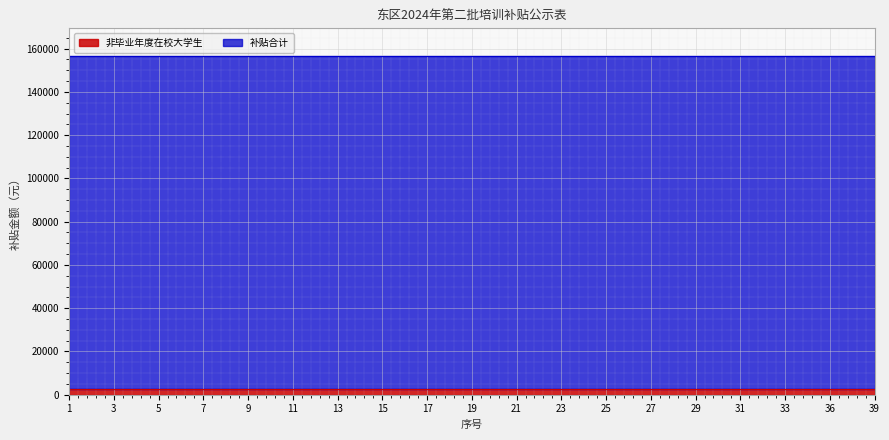

What is the value of the 非毕业年度在校大学生 point at the 4th from the left?

2800